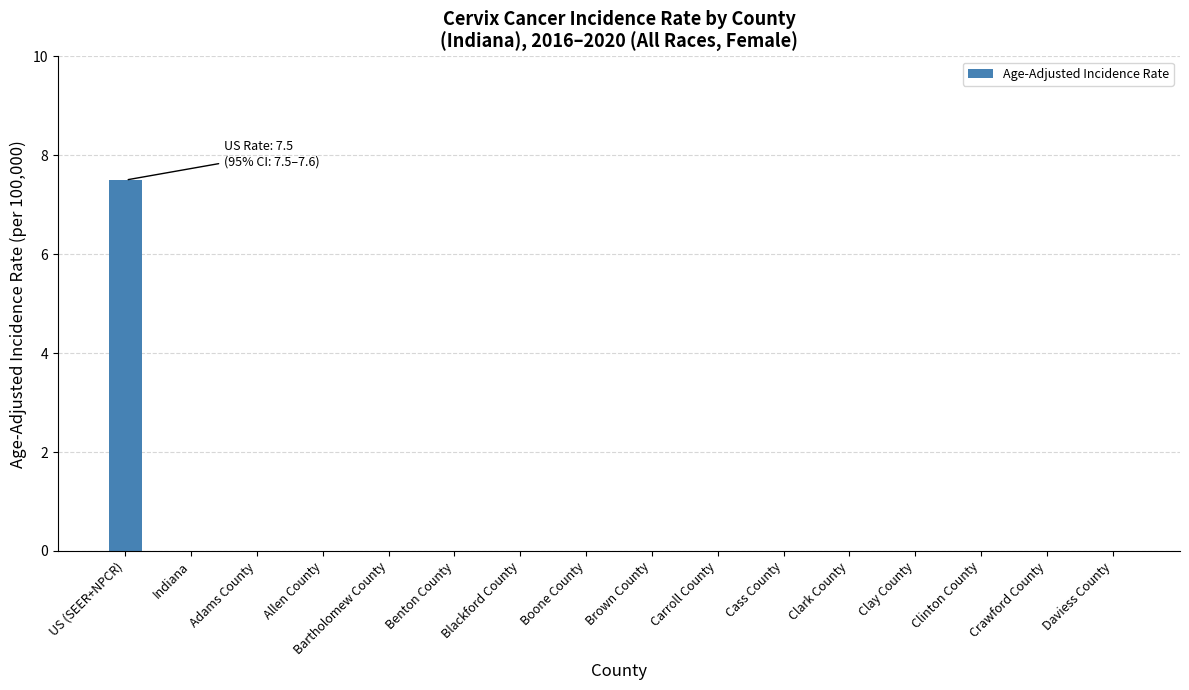

Is it true that the value at Blackford County is 2.5?

False